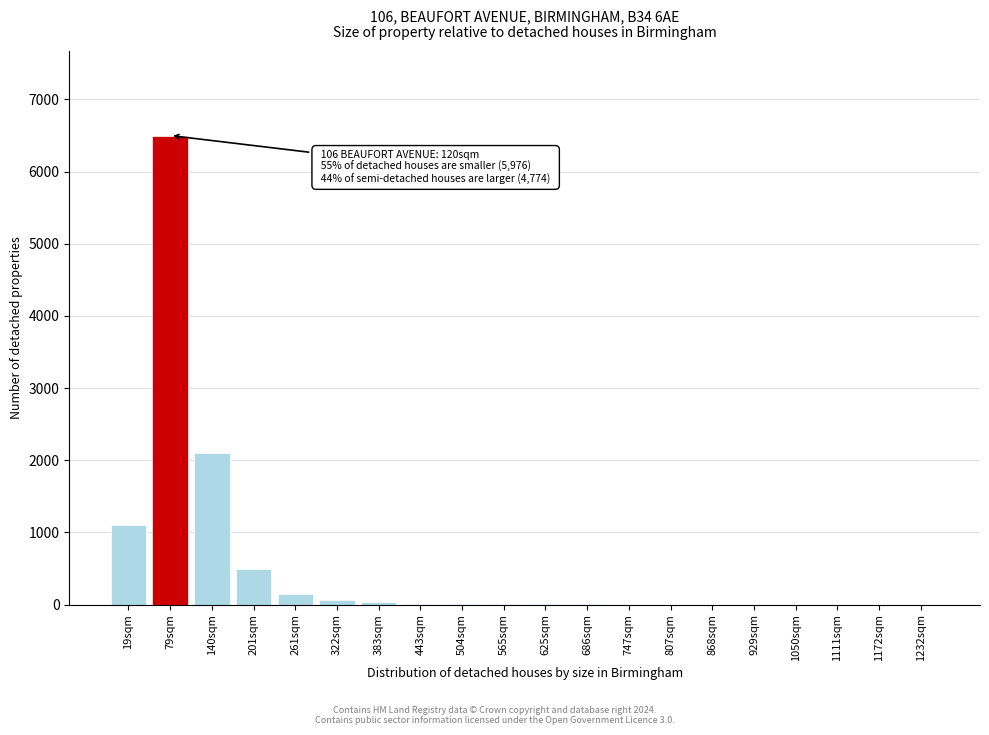

At which category does the chart reach its peak across all series?

79sqm